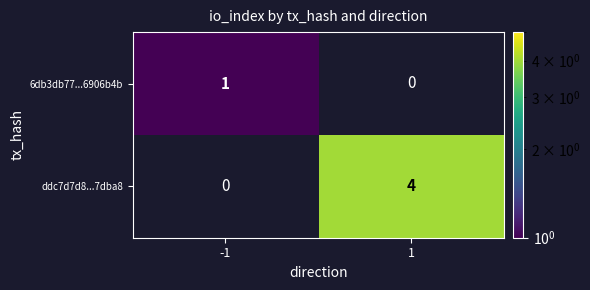

Which series changed the most between -1 and 1?

ddc7d7d8...7dba8